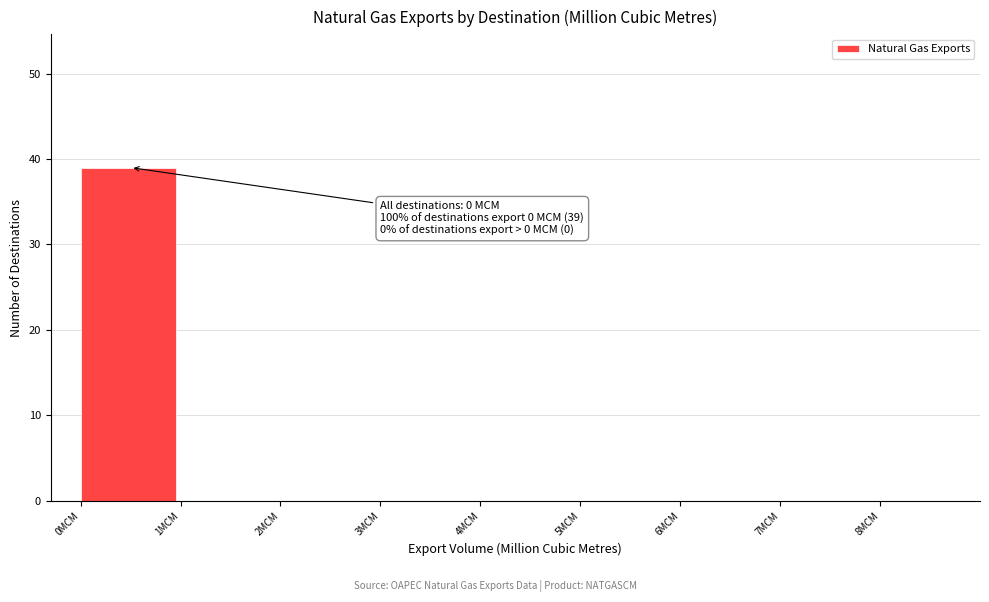

Which range on the x-axis has the tallest bar?

0 to 1